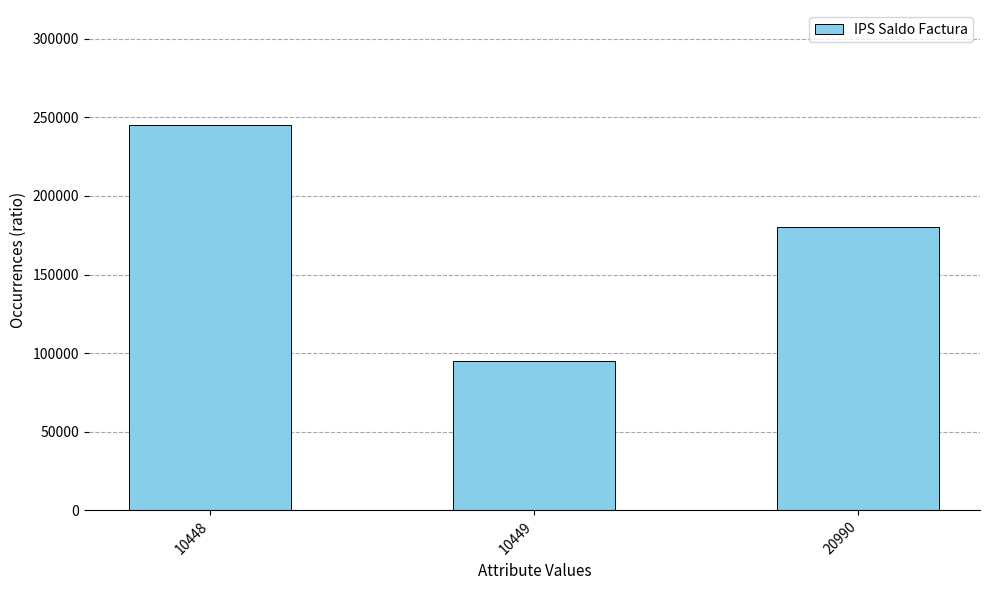

Is it true that the value at 20990 is 180460?

True